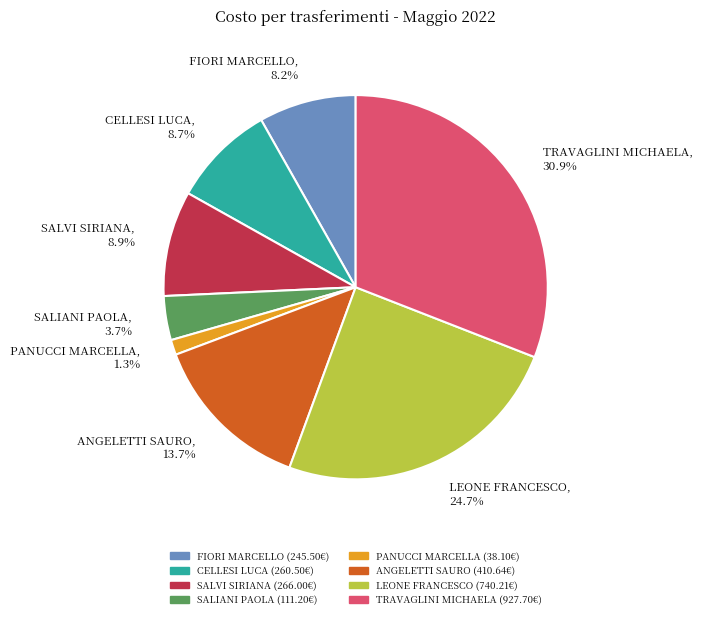

Is SALVI SIRIANA, 8.9% the majority of the pie?

No